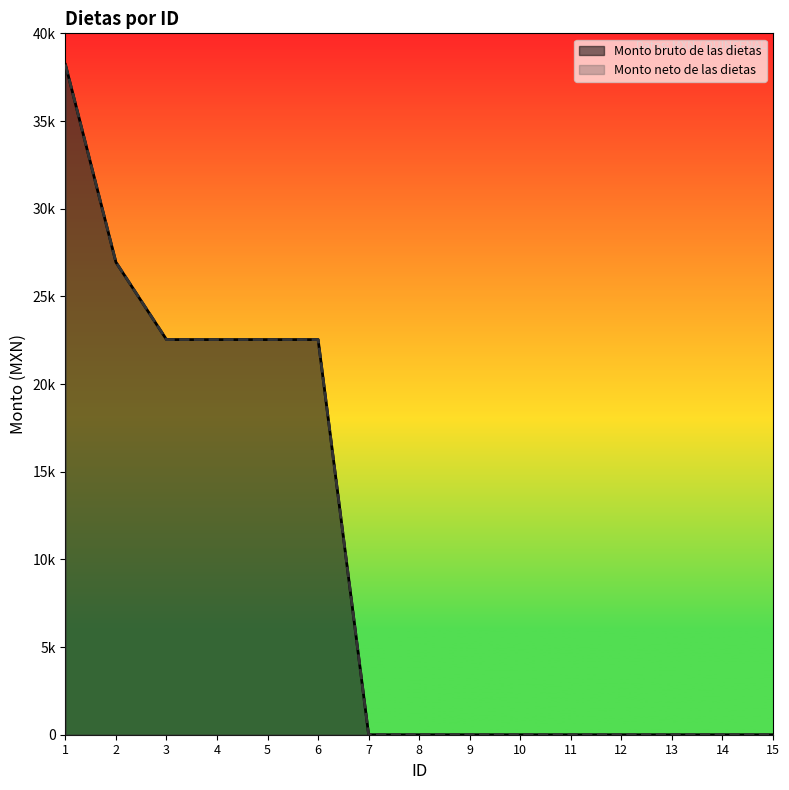

How many lines are shown in the chart?

2